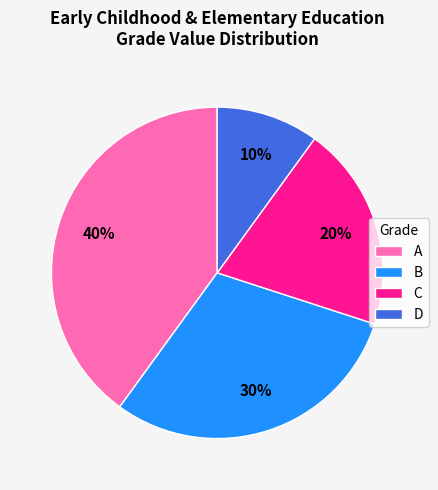

To the nearest percent, what is the combined percentage of A and D?

50%